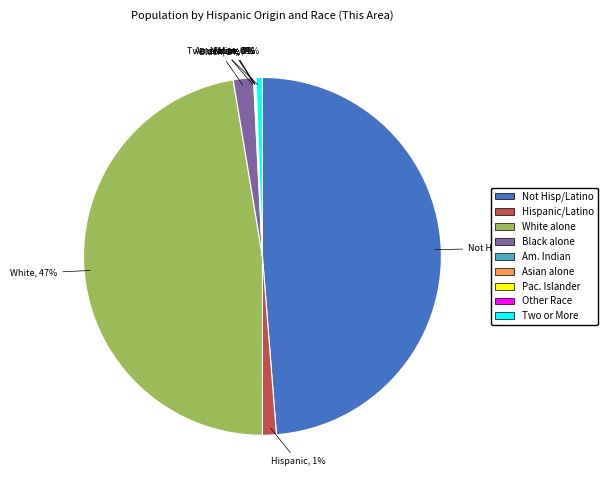

What percentage is the White alone slice, to the nearest percent?

47%